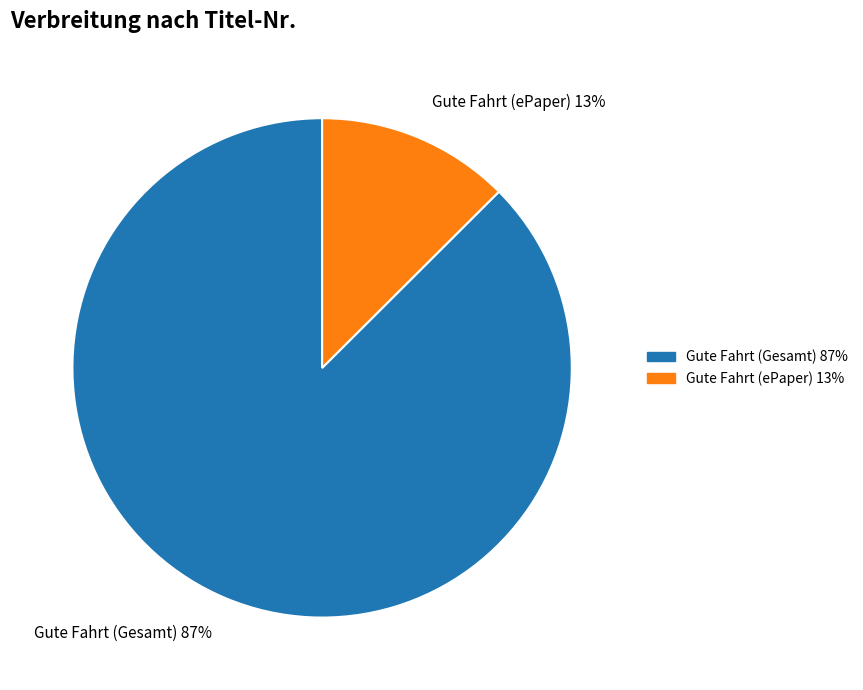

What percentage is the Gute Fahrt (Gesamt) slice, to the nearest percent?

87%